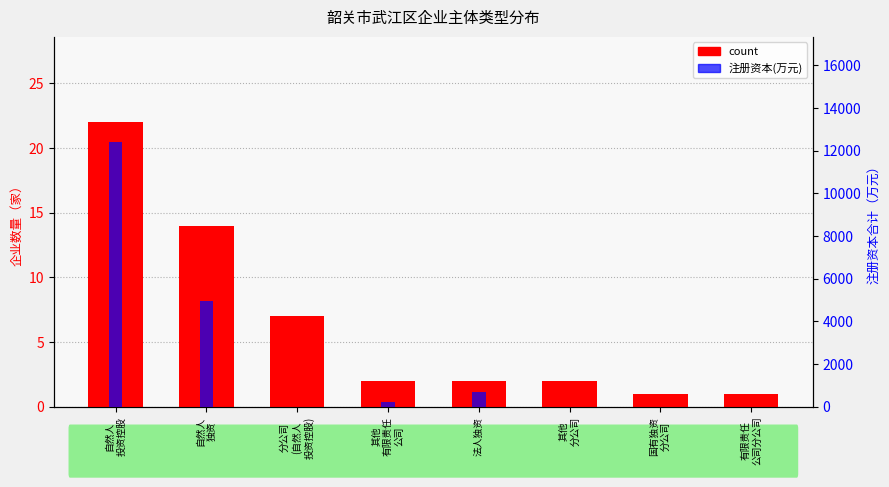

Is it true that count equals 2 at 法人独资?

True